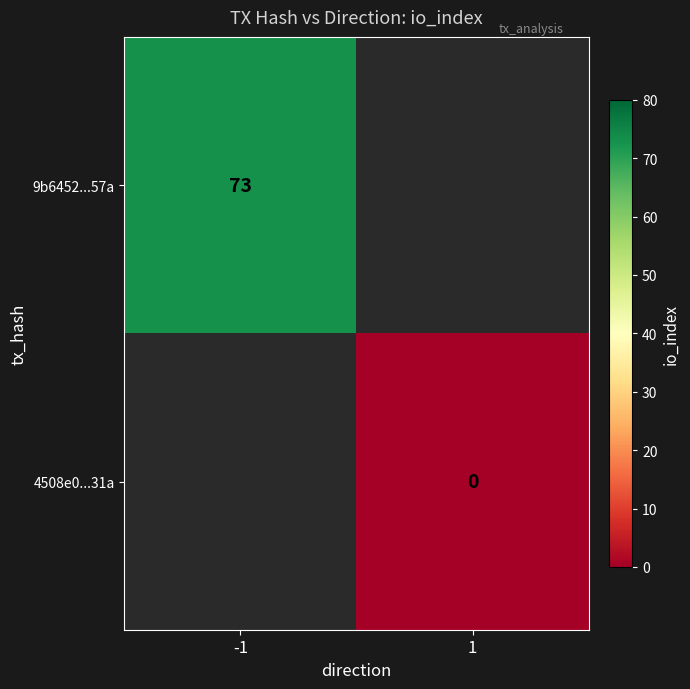

The value of 9b6452...57a at -1 is 73. True or false?

True